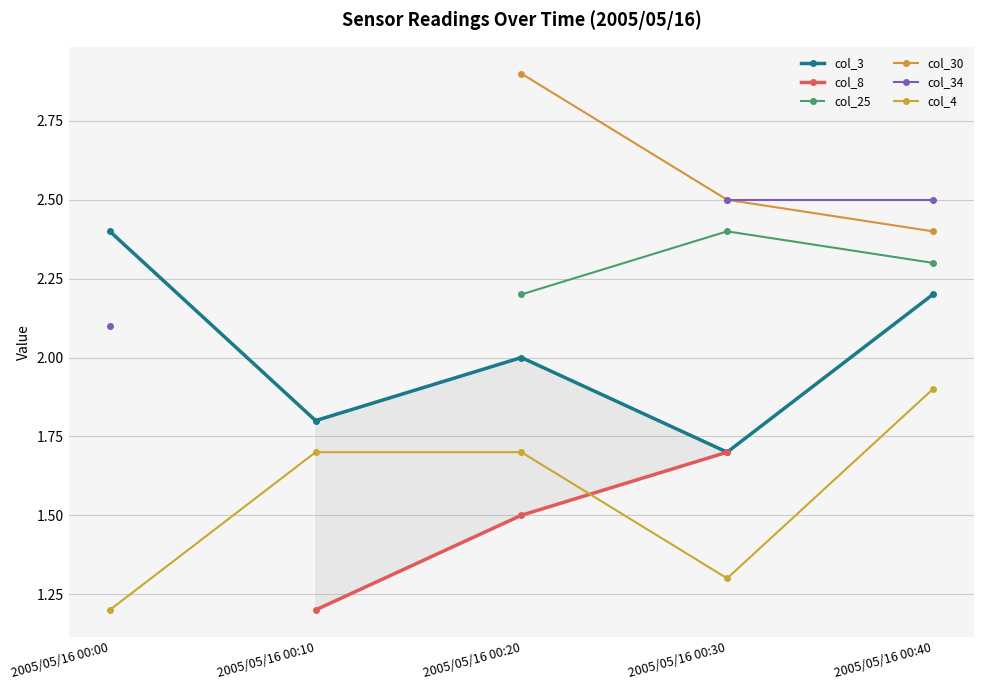

Does the chart have visible grid lines?

Yes